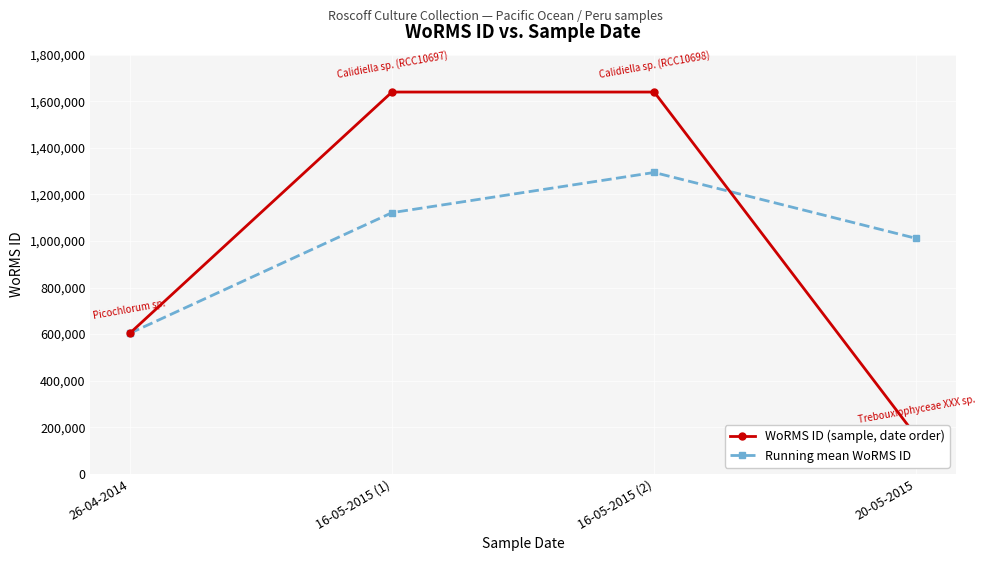

What position from the left is 26-04-2014?

1